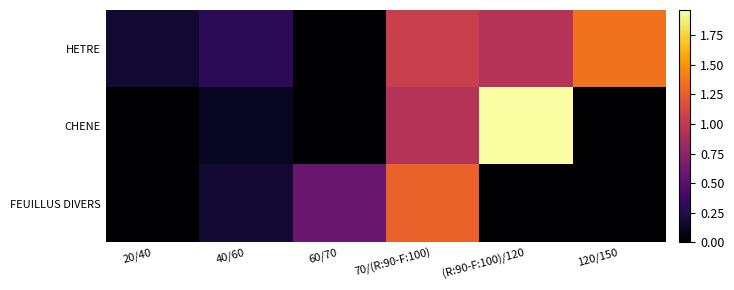

What is the spread (max minus min) of values at 60/70?

0.6